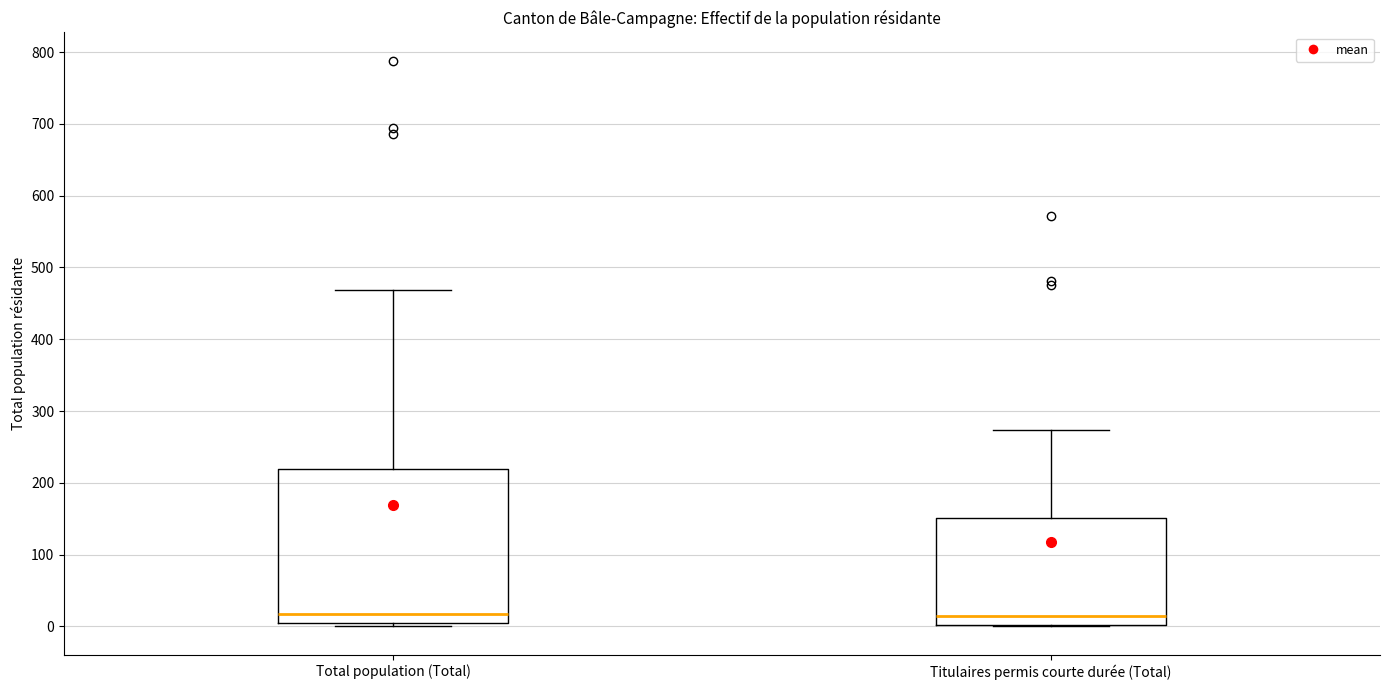

Where does the median line of the box for Titulaires permis courte durée (Total) sit on the y-axis? The values are not printed on the chart, so give them approximately, as read against the axis.

10